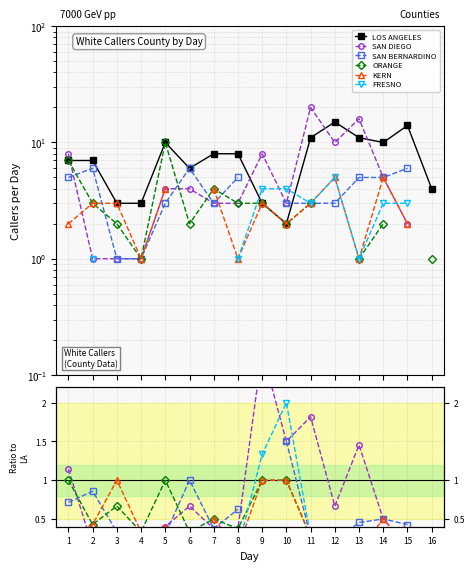

Which has a higher value, 3 or 11?

11